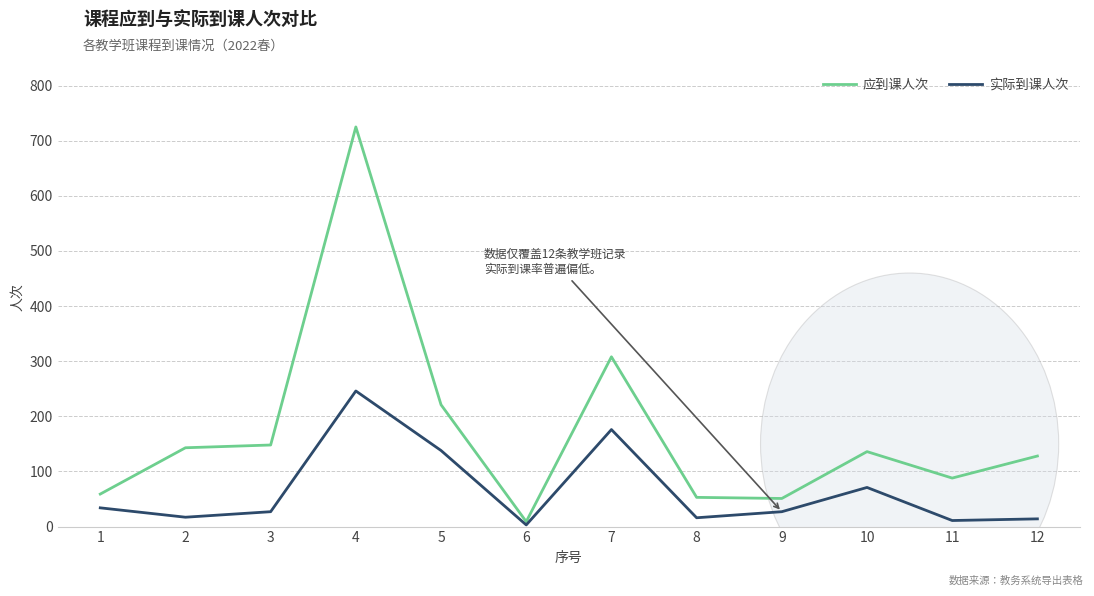

Rank the series by their average value, from highest to lowest.

应到课人次, 实际到课人次